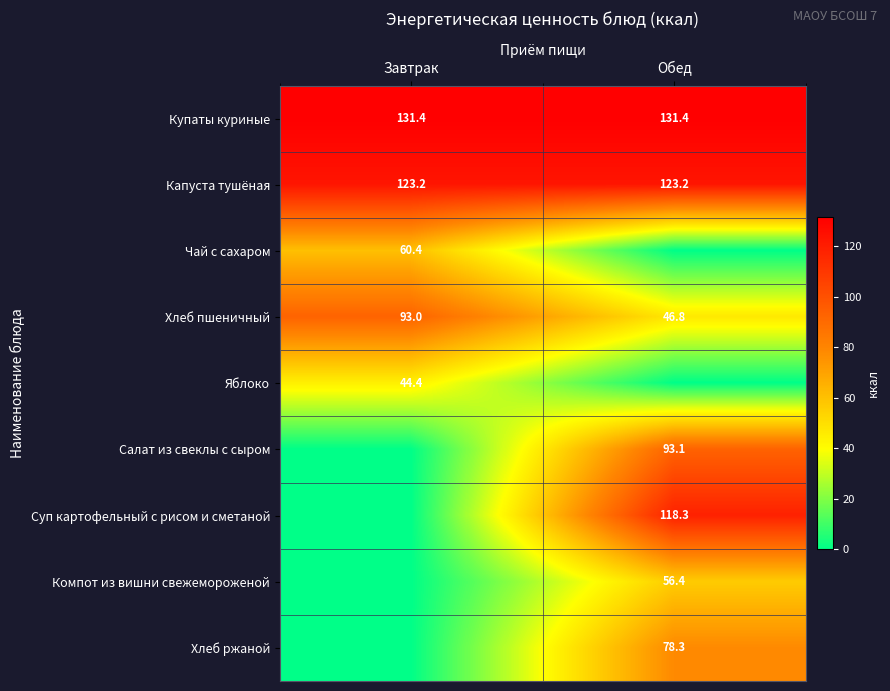

The Купаты куриные series shows 174.0 at Завтрак. True or false?

False